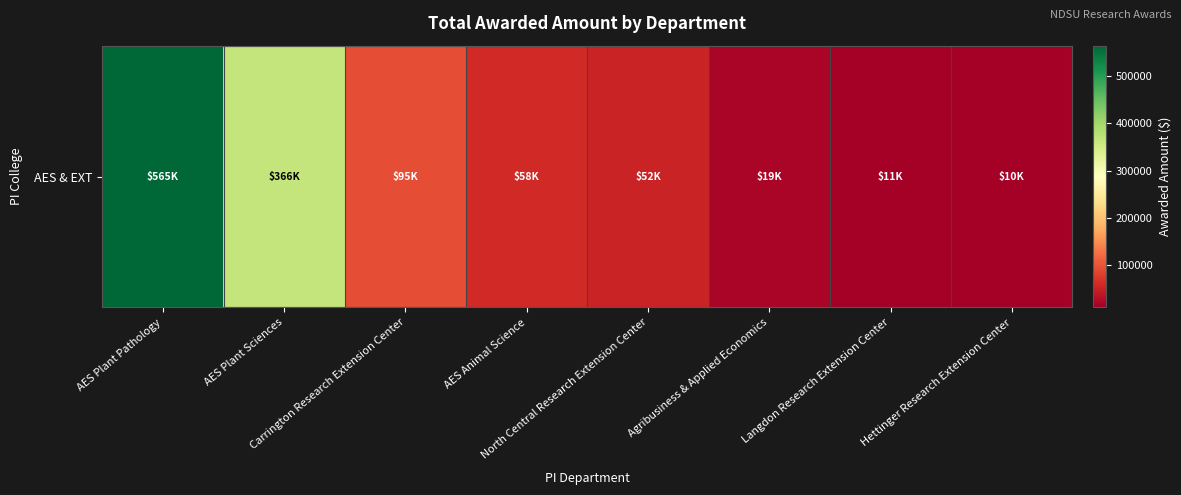

Count the number of data series in this chart.

1